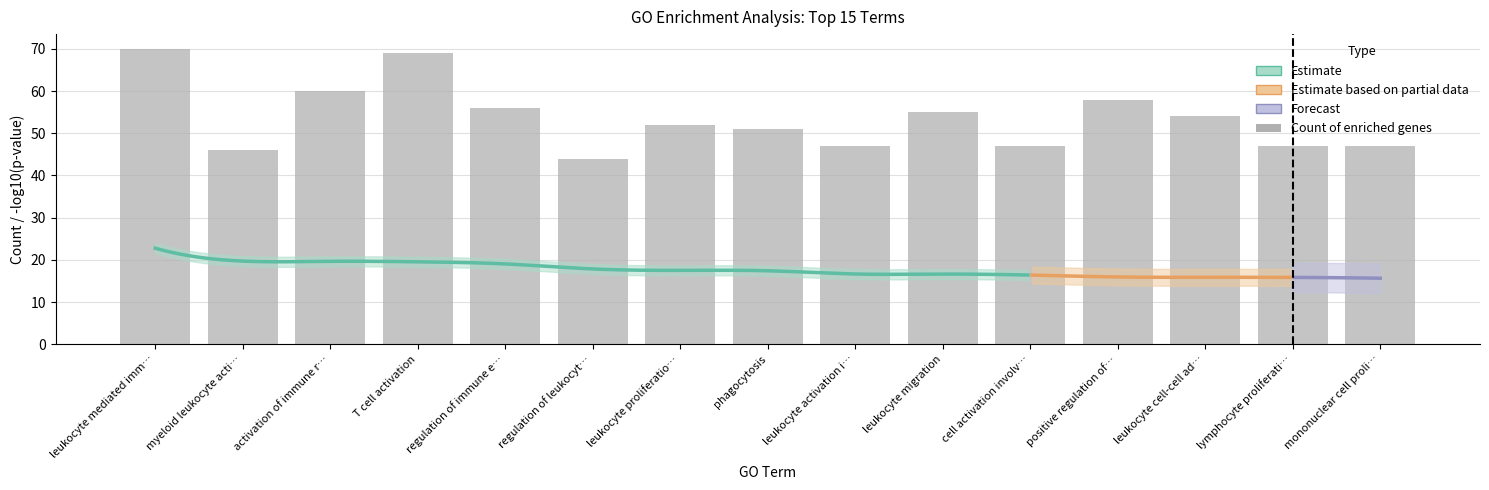

What is the value of the 6th bar from the left?

44